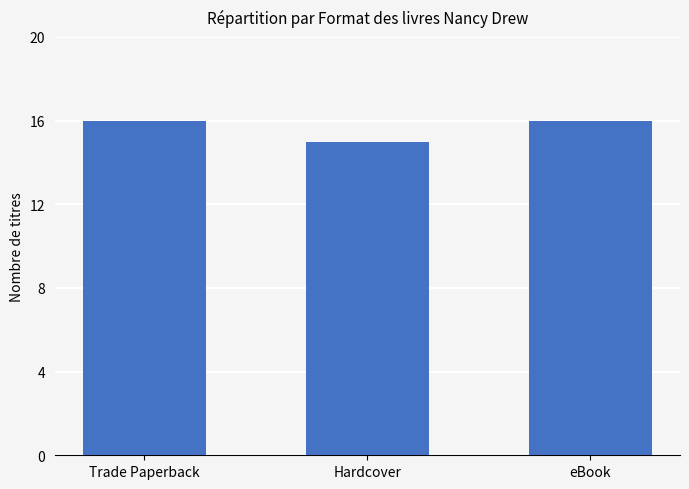

What is the average value?

16